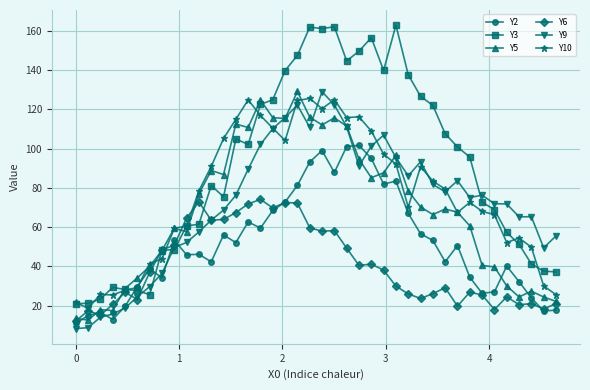

Which series has the largest total across all categories?

Y3